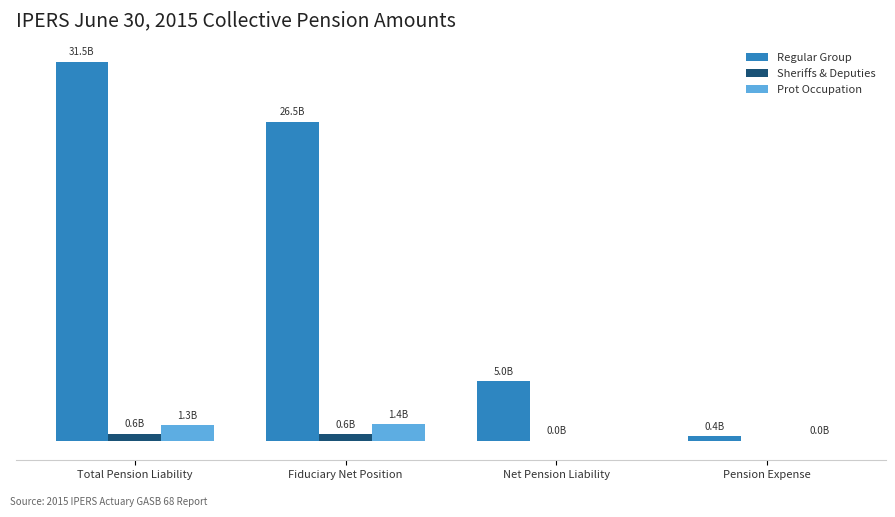

Are the bars grouped side by side (vs. stacked)?

Yes